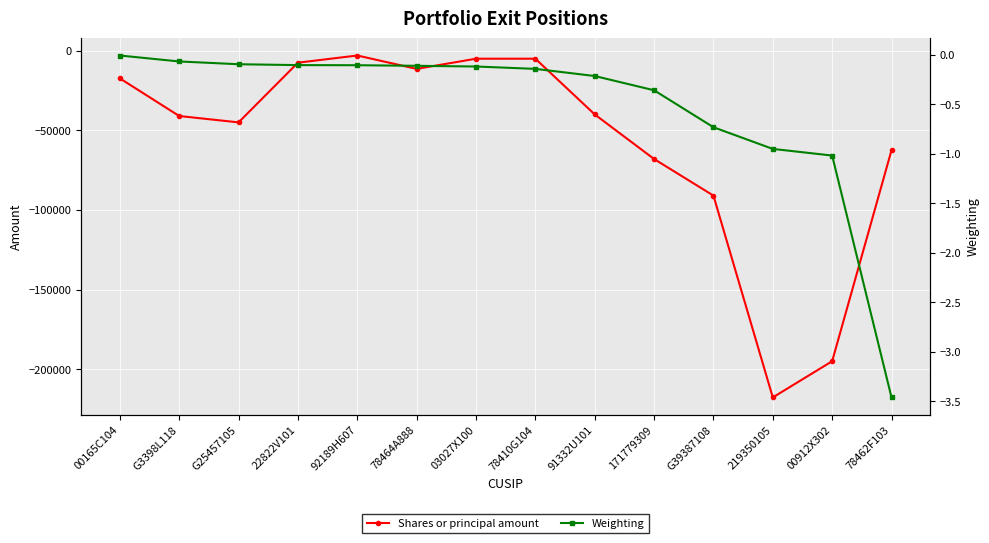

What position from the left is G39387108?

11